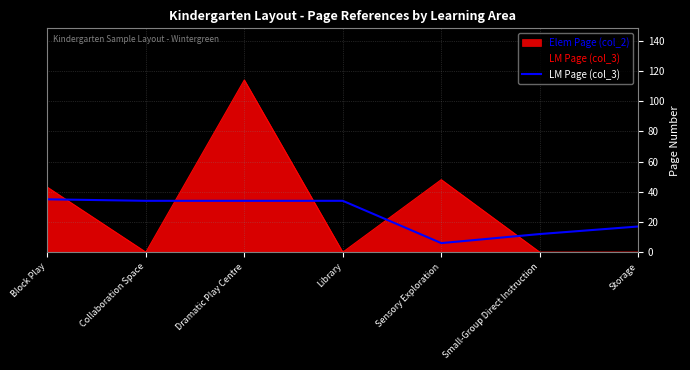

How many lines are shown in the chart?

2